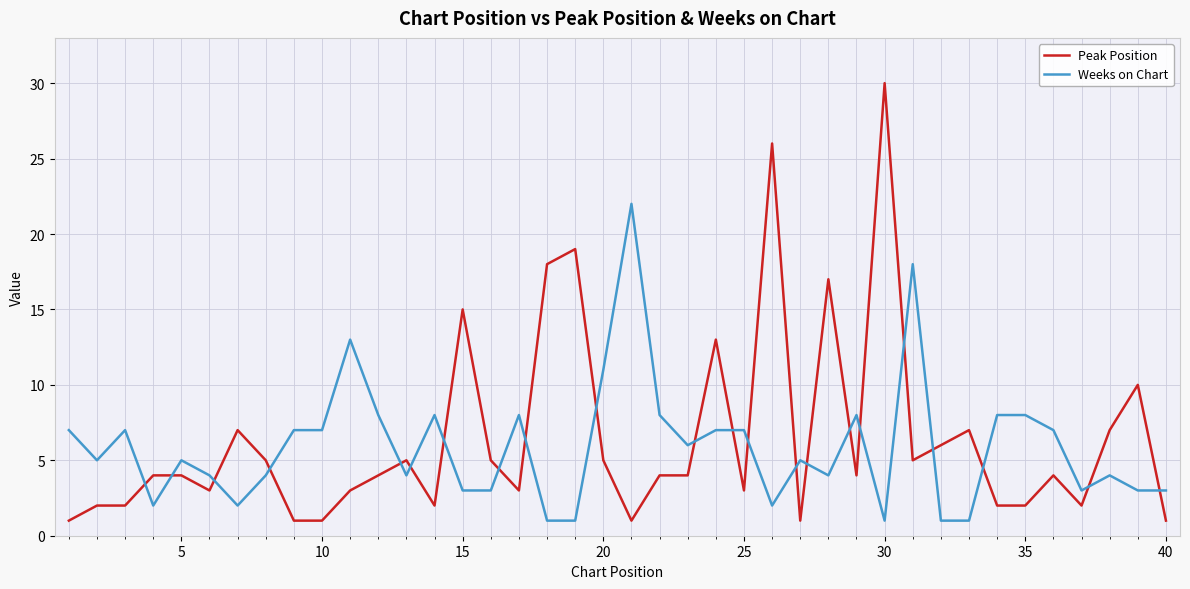

What is the difference between the maximum and minimum values in the Weeks on Chart series?

21